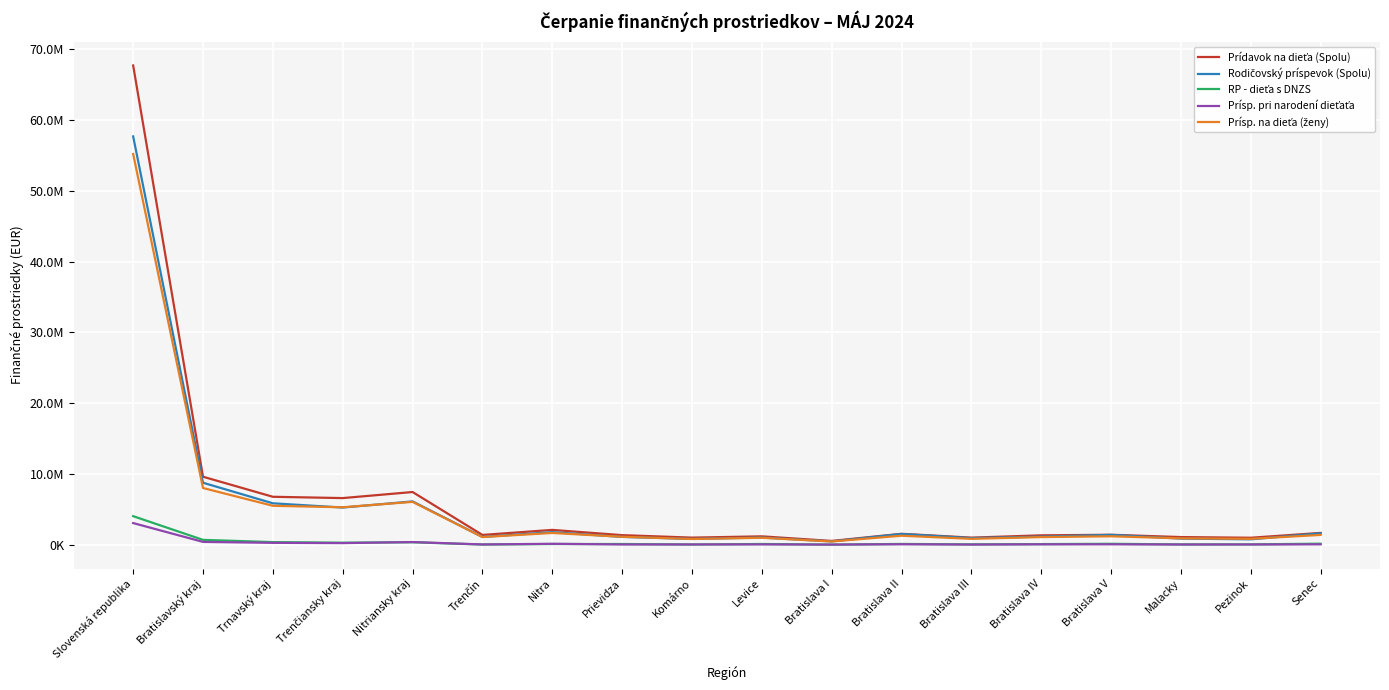

What are all the series names shown in the legend?

Prídavok na dieťa (Spolu), Rodičovský príspevok (Spolu), RP - dieťa s DNZS, Prísp. pri narodení dieťaťa, Prísp. na dieťa (ženy)